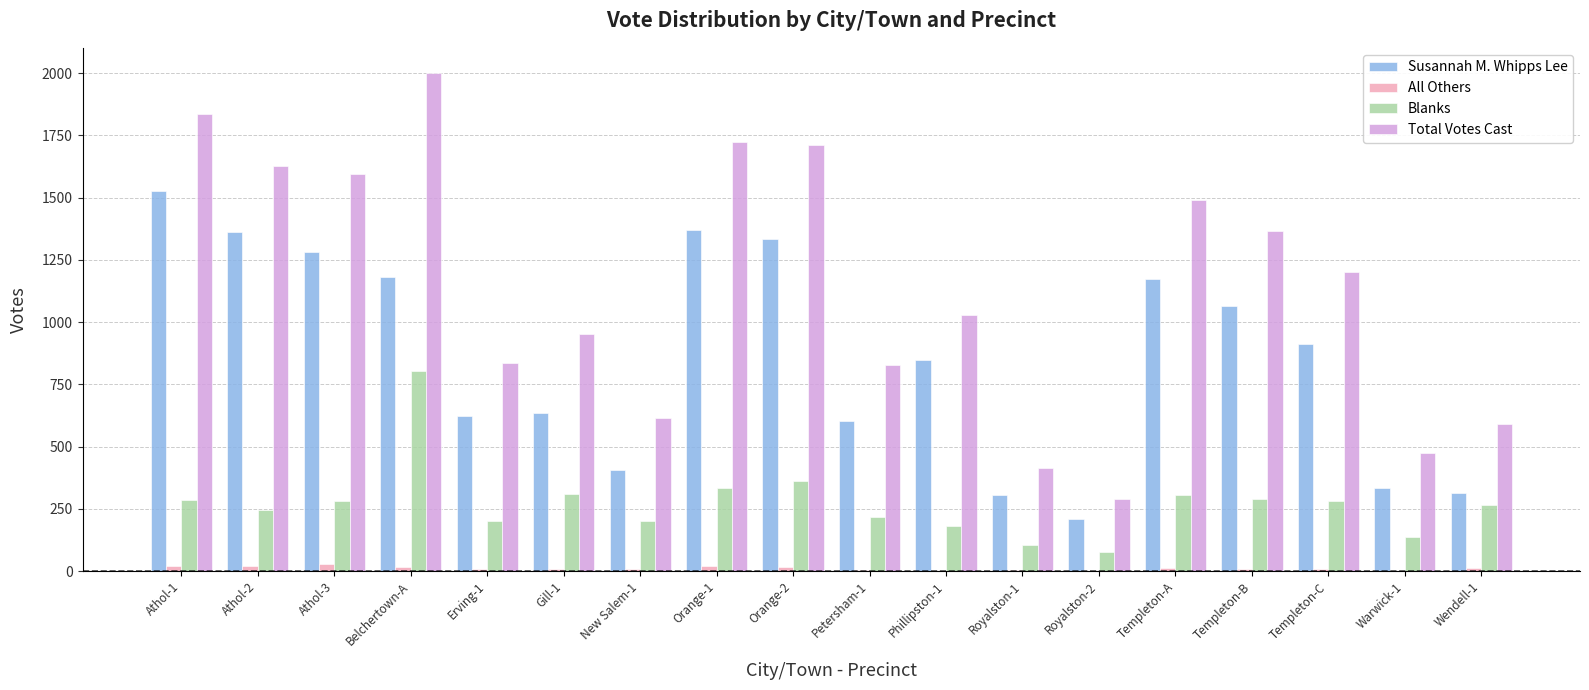

The Blanks series shows 139 at Templeton-C. True or false?

False